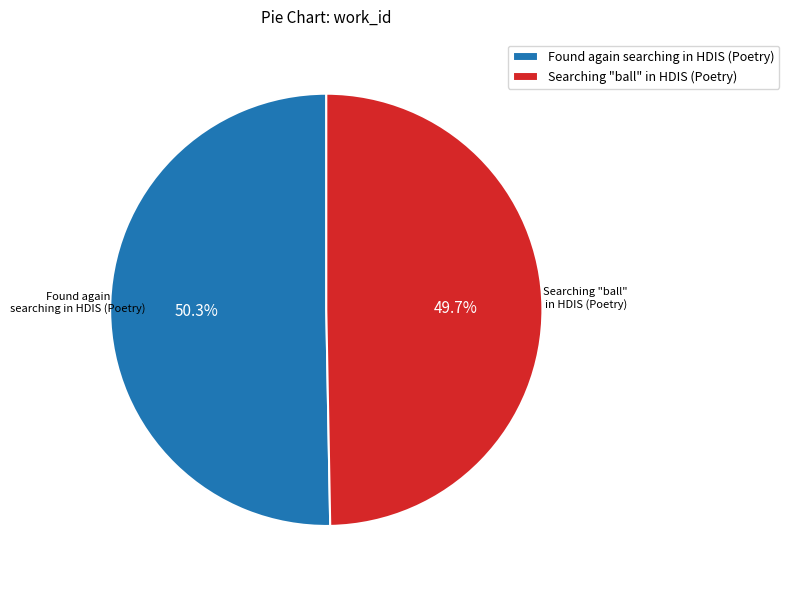

The Searching "ball" in HDIS (Poetry) slice represents 50% of the pie. True or false?

True